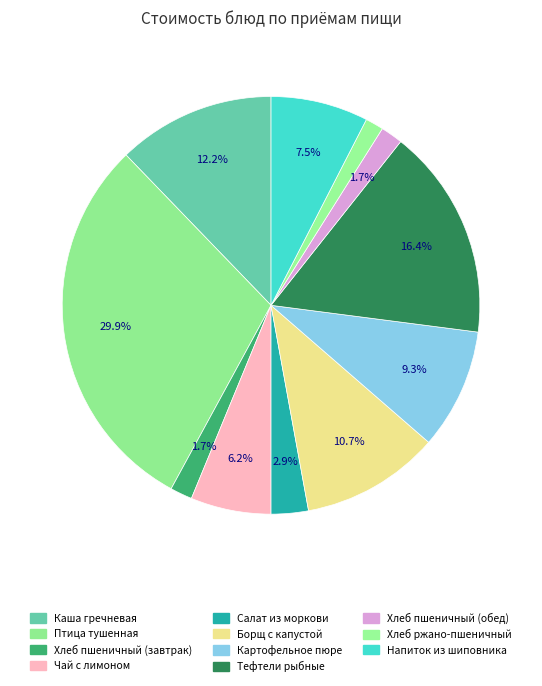

Between Напиток из шиповника and Птица тушенная, which is larger?

Птица тушенная